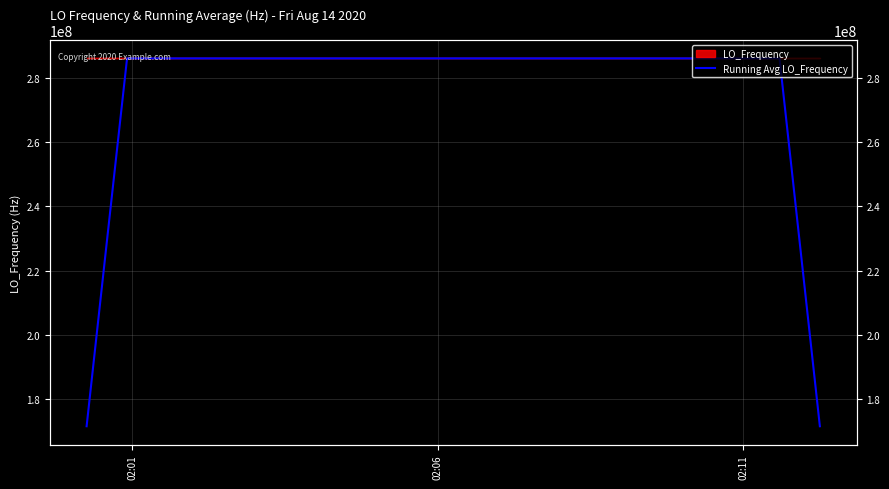

True or false: the data shows 247200957.3 at 02:01.

False